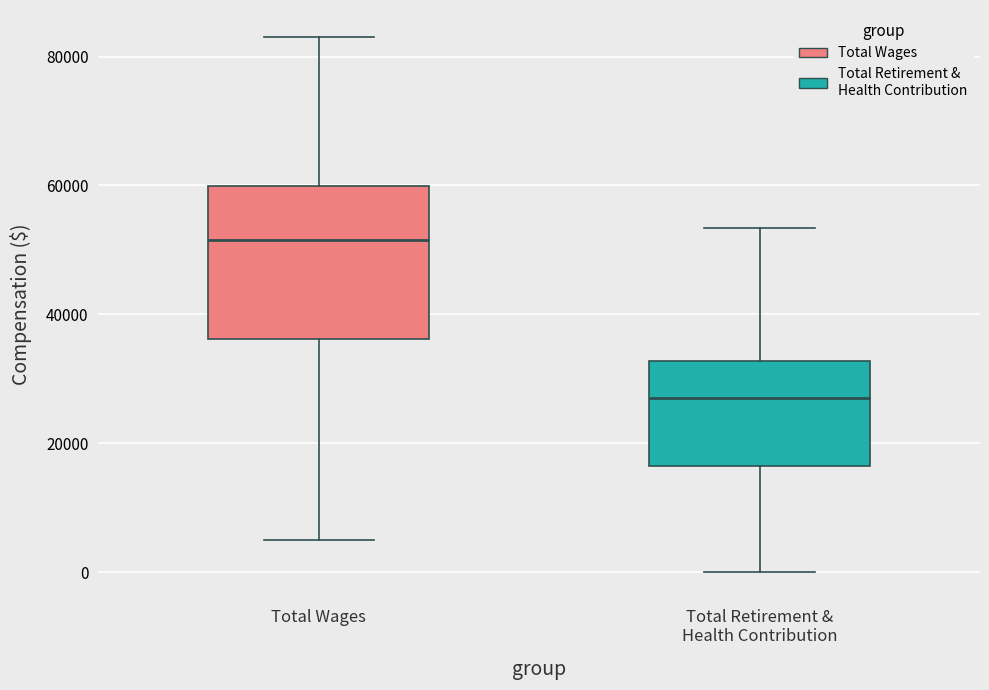

Where is the lower edge of the box for Total Wages on the y-axis? The values are not printed on the chart, so give them approximately, as read against the axis.

36000